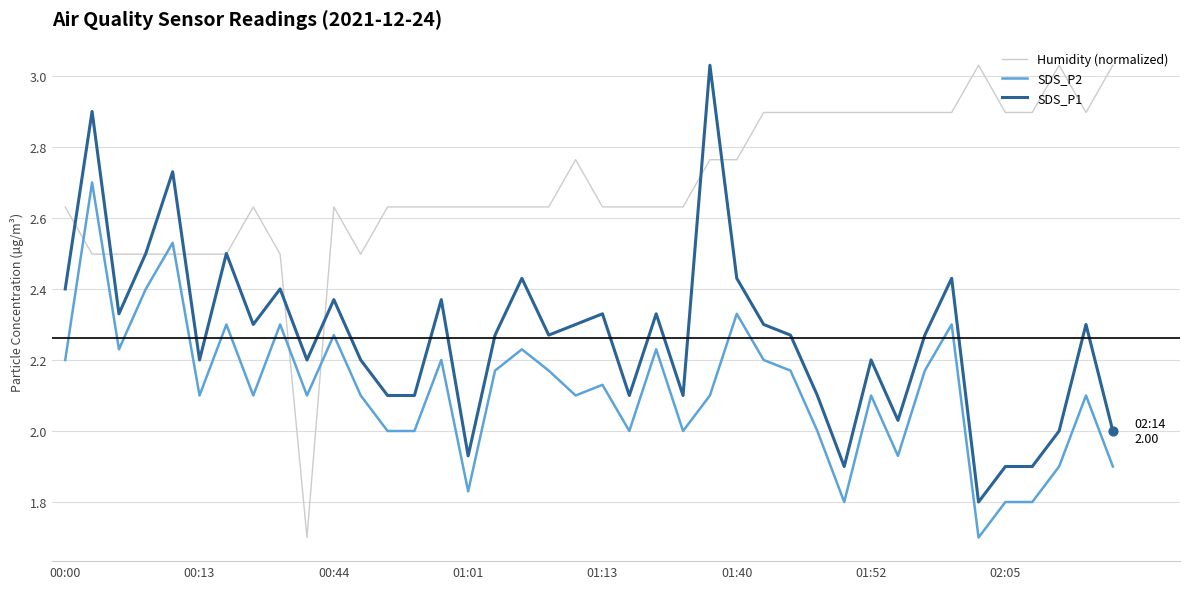

After their last crossing, which series has the higher values: SDS_P2 or Humidity (normalized)?

Humidity (normalized)